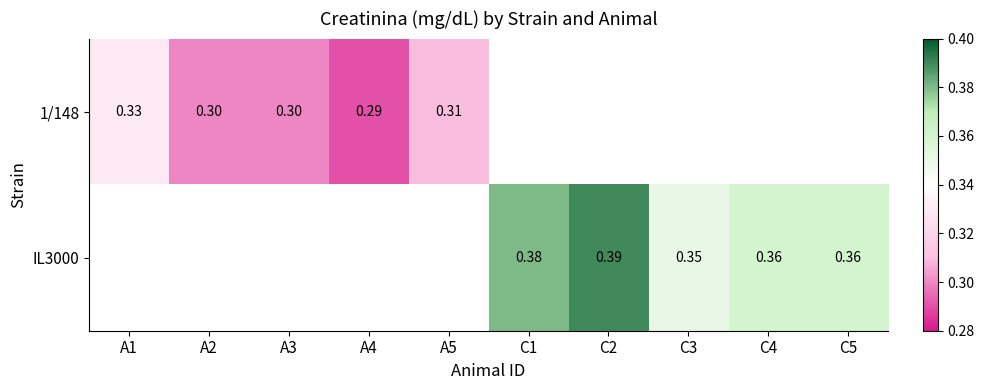

How many distinct data groups are displayed?

2